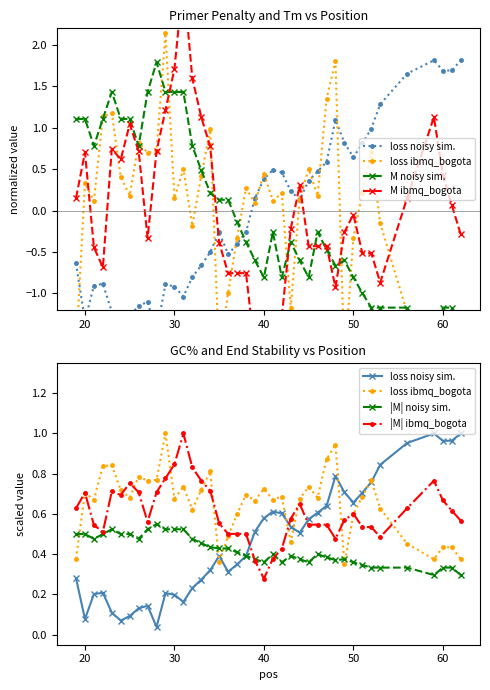

Reading left to right, transcribe all the data shown in this chart.

pen: -0.6	-1.3	-0.9	-0.9	-1.2	-1.4	-1.3	-1.1	-1.1	-1.5	-0.9	-0.9	-1.0	-0.8	-0.7	-0.5	-0.3	-0.5	-0.4	-0.3	0.2	0.4	0.5	0.5	0.2	0.1	0.4	0.5	0.6	1.1	0.8	0.6	0.8	1.0	1.3	1.7	1.8	1.7	1.7	1.8
PRIMER_LEFT_0_TM: 0.4	0.7	0.7	0.8	0.8	0.7	0.7	0.8	0.8	0.8	1.0	0.7	0.7	0.6	0.7	0.8	0.4	0.5	0.6	0.7	0.7	0.7	0.7	0.7	0.5	0.7	0.7	0.7	0.9	0.9	0.4	0.6	0.7	0.8	0.6	0.5	0.4	0.4	0.4	0.4
PRIMER_LEFT_0_GC_PERCENT: 1.1	1.1	0.8	1.1	1.4	1.1	1.1	0.8	1.4	1.8	1.4	1.4	1.4	0.8	0.5	0.2	0.1	0.1	-0.1	-0.4	-0.6	-0.8	-0.3	-0.8	-0.4	-0.6	-0.8	-0.3	-0.5	-0.7	-0.6	-0.8	-1.0	-1.2	-1.2	-1.2	-1.7	-1.2	-1.2	-1.7
PRIMER_LEFT_0_END_STABILITY: 0.2	0.7	-0.4	-0.7	0.7	0.6	1.0	0.7	-0.3	0.7	1.2	1.7	2.8	1.6	1.1	0.8	-0.4	-0.8	-0.8	-0.8	-1.7	-2.3	-1.6	-1.3	-0.2	0.3	-0.4	-0.4	-0.4	-0.9	-0.3	-0.0	-0.5	-0.5	-0.9	0.2	1.1	0.4	0.1	-0.3